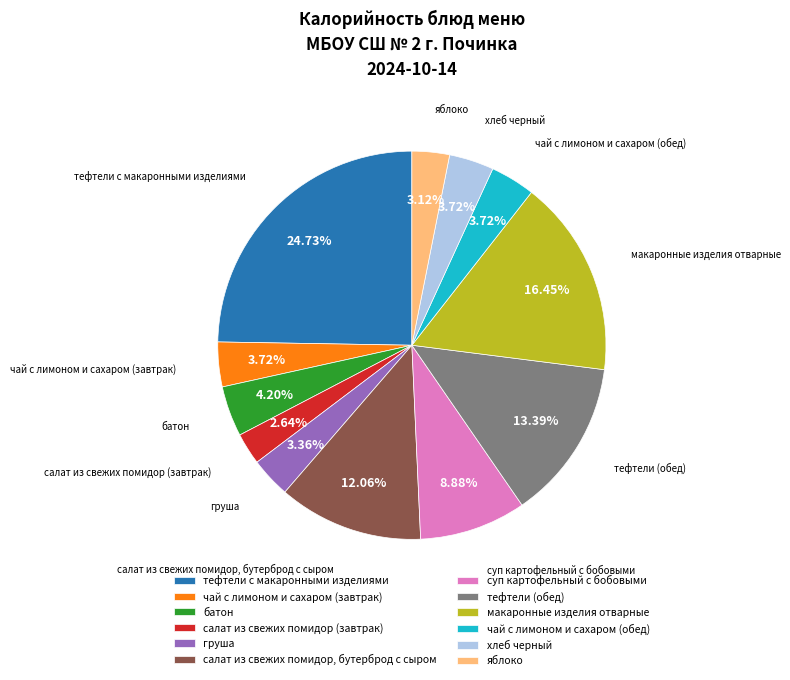

Which slice is the largest?

тефтели с макаронными изделиями